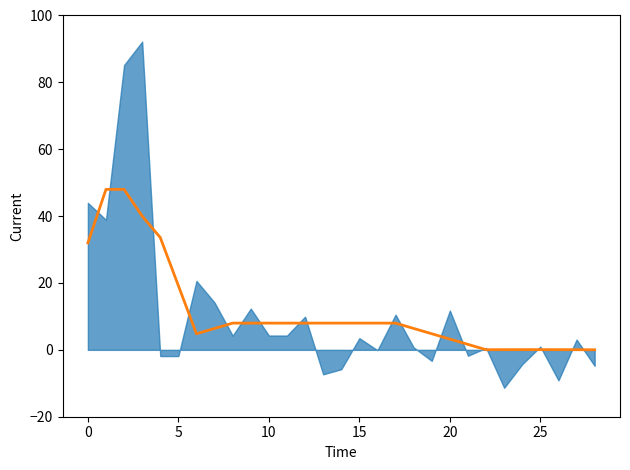

What is the label of the 17th point from the right?

12